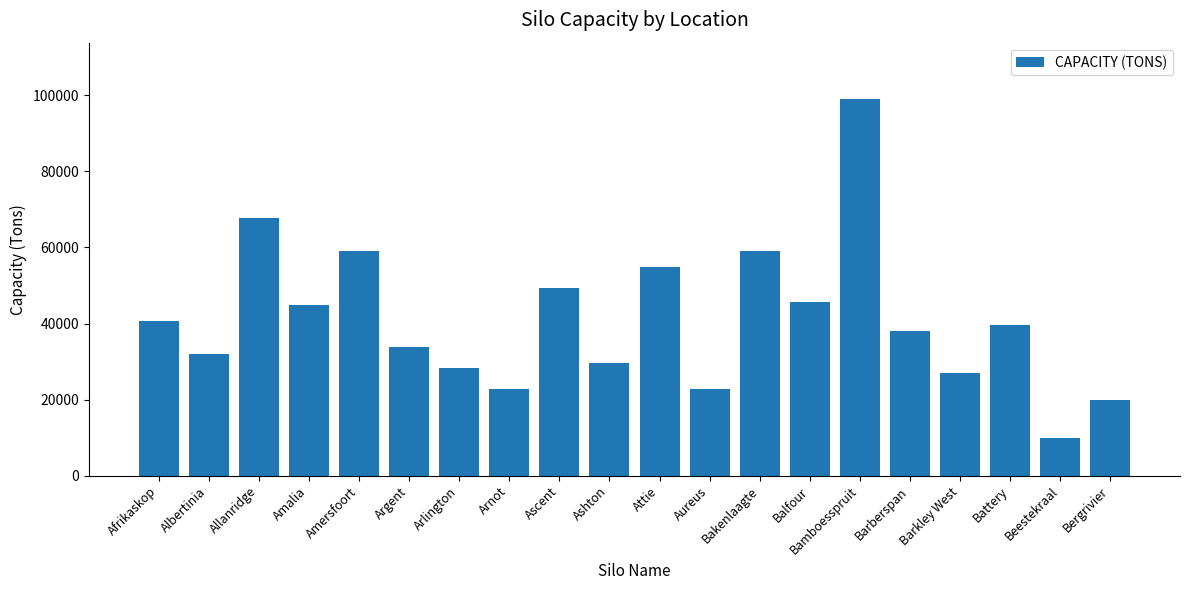

What is the approximate value at Battery?

39700